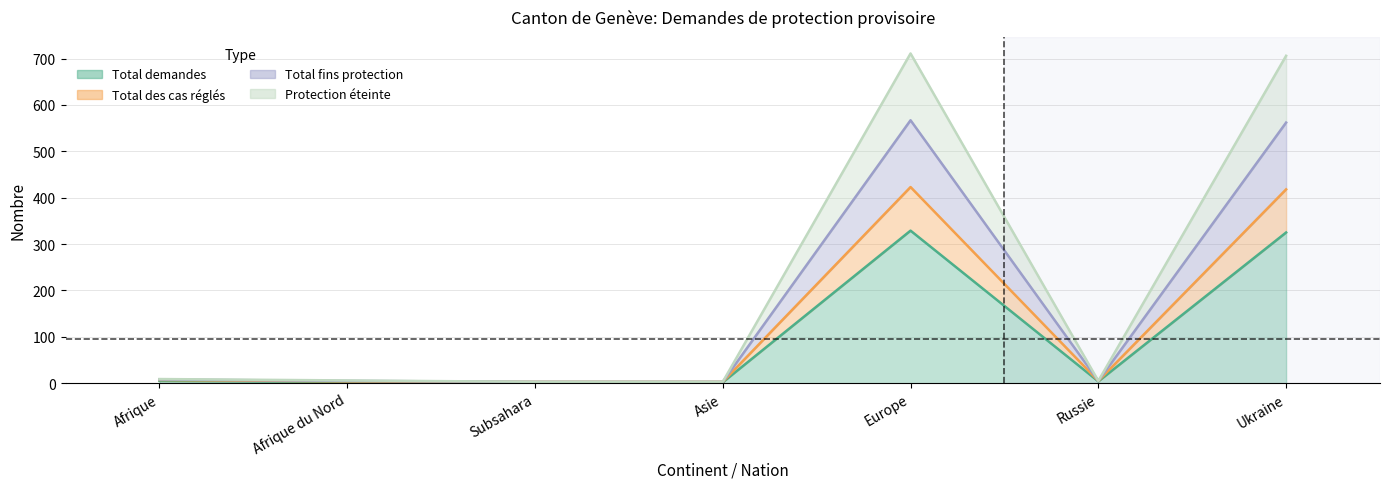

True or false: Total demandes has a value of 3 at Subsahara.

False